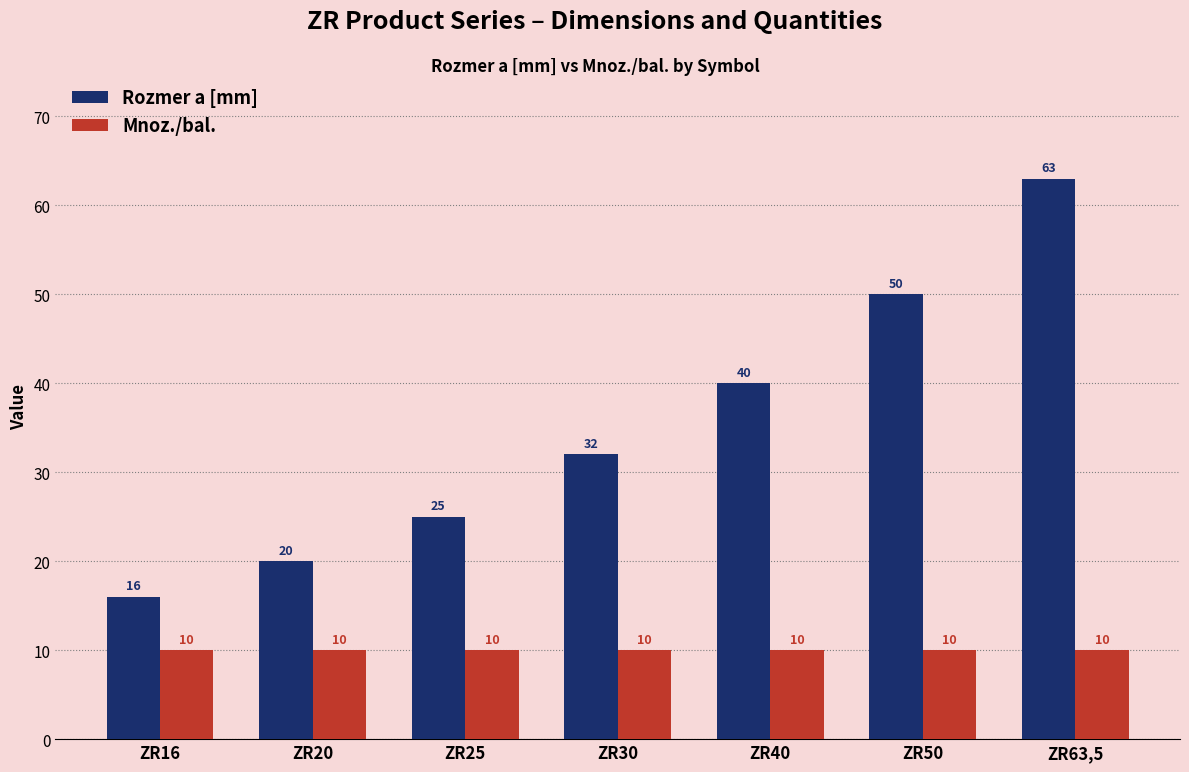

What is the difference between the Rozmer a [mm] values at ZR20 and ZR63,5?

43